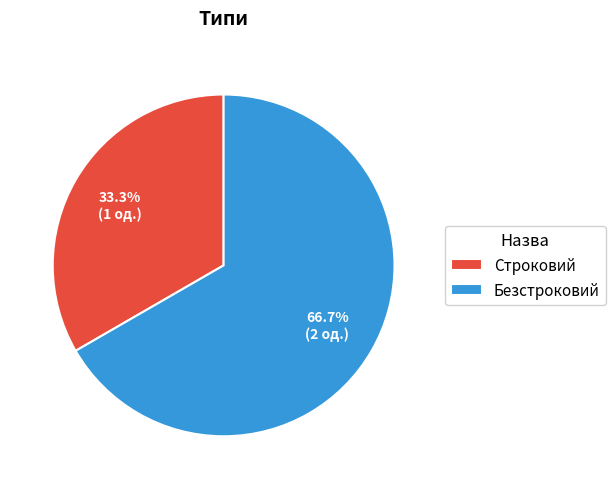

True or false: Безстроковий accounts for 67% of the total.

True